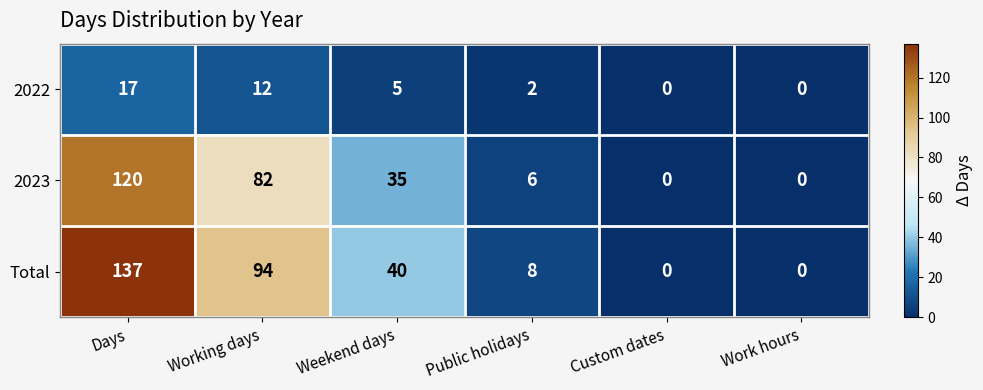

Reading left to right, extract all data points from this chart.

2022: Days=17	Working days=12	Weekend days=5	Public holidays=2	Custom dates=0	Work hours=0
2023: Days=120	Working days=82	Weekend days=35	Public holidays=6	Custom dates=0	Work hours=0
Total: Days=137	Working days=94	Weekend days=40	Public holidays=8	Custom dates=0	Work hours=0